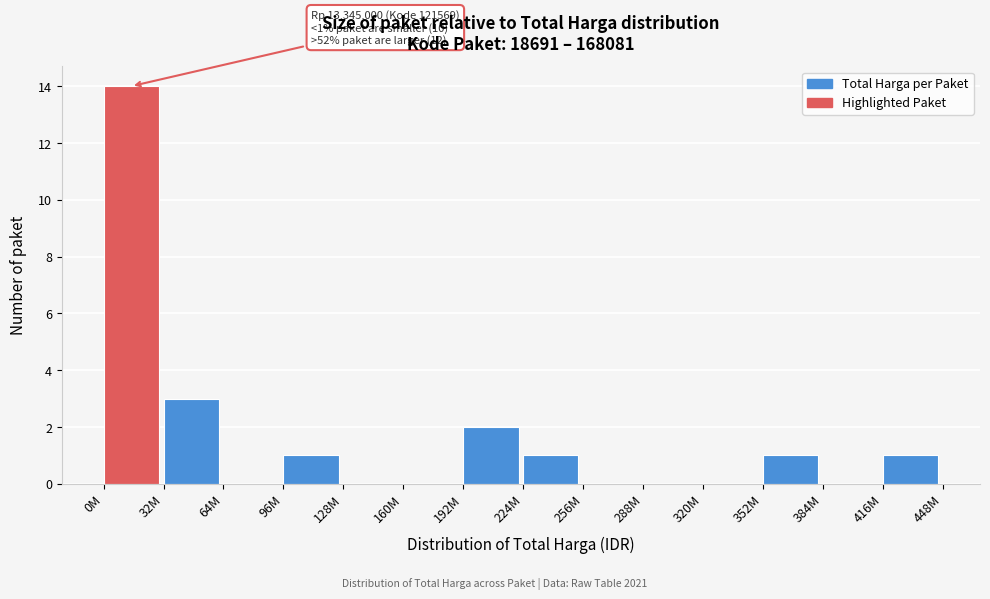

Reading right to left, transcribe all the data shown in this chart.

416M=1	384M=0	352M=1	320M=0	288M=0	256M=0	224M=1	192M=2	160M=0	128M=0	96M=1	64M=0	32M=3	0M=14